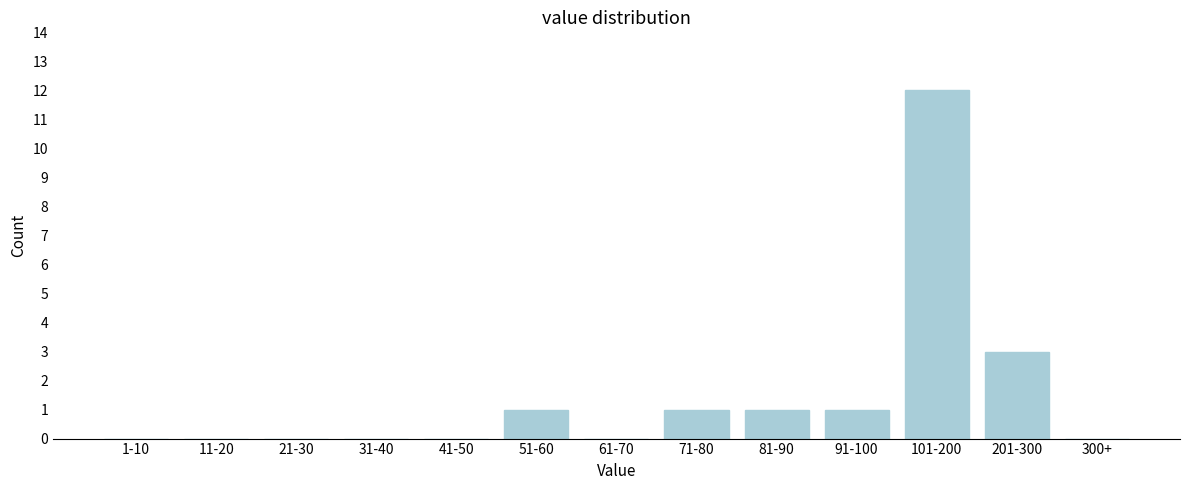

Reading left to right, extract all data points from this chart.

1-10=0	11-20=0	21-30=0	31-40=0	41-50=0	51-60=1	61-70=0	71-80=1	81-90=1	91-100=1	101-200=12	201-300=3	300+=0